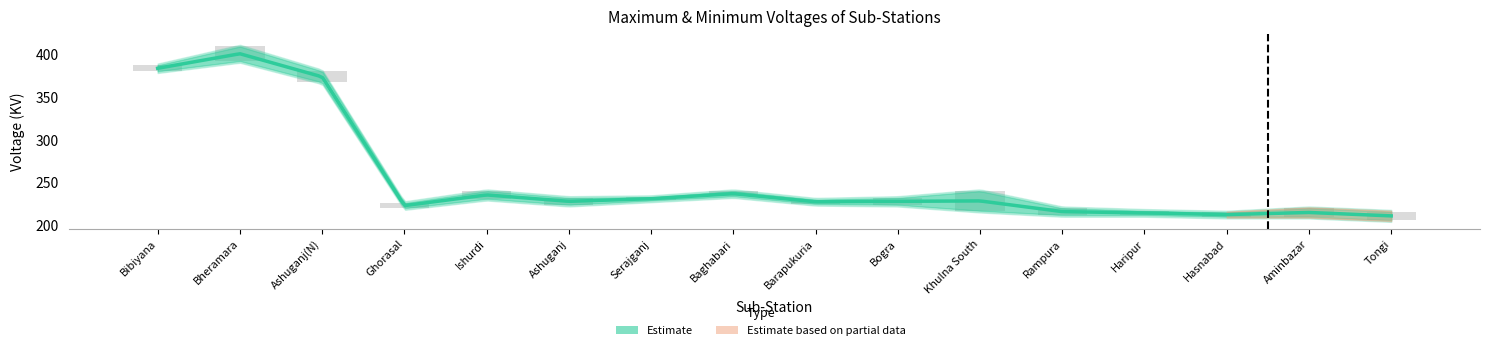

Is the value of Max Voltage at Aminbazar greater than the value of Right Max at Ishurdi?

No